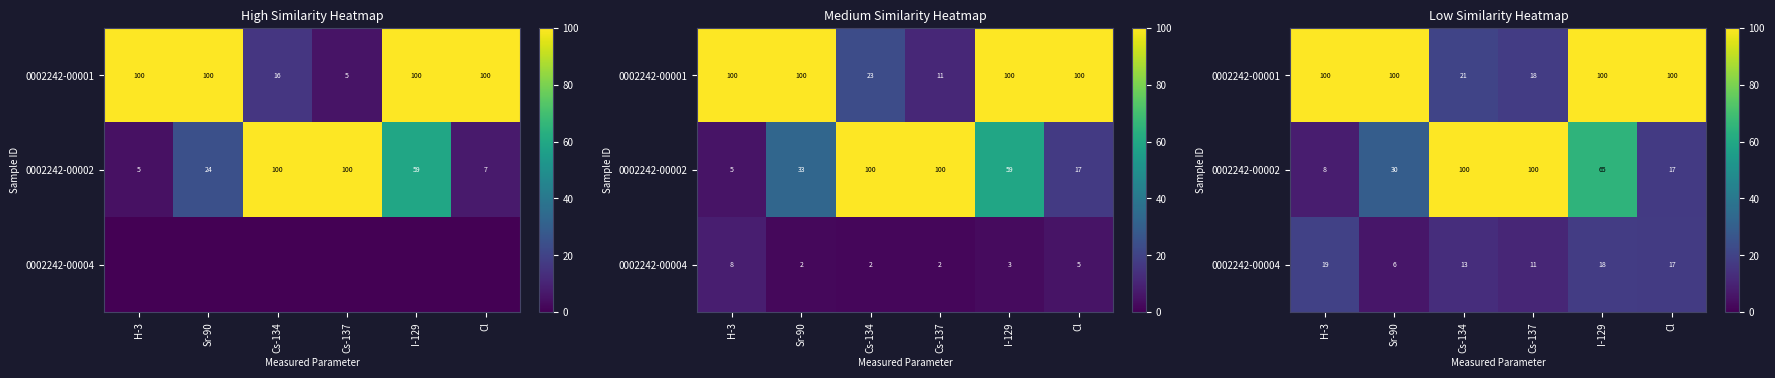

The value of row_2 at Cs-134 is 13.0. True or false?

True